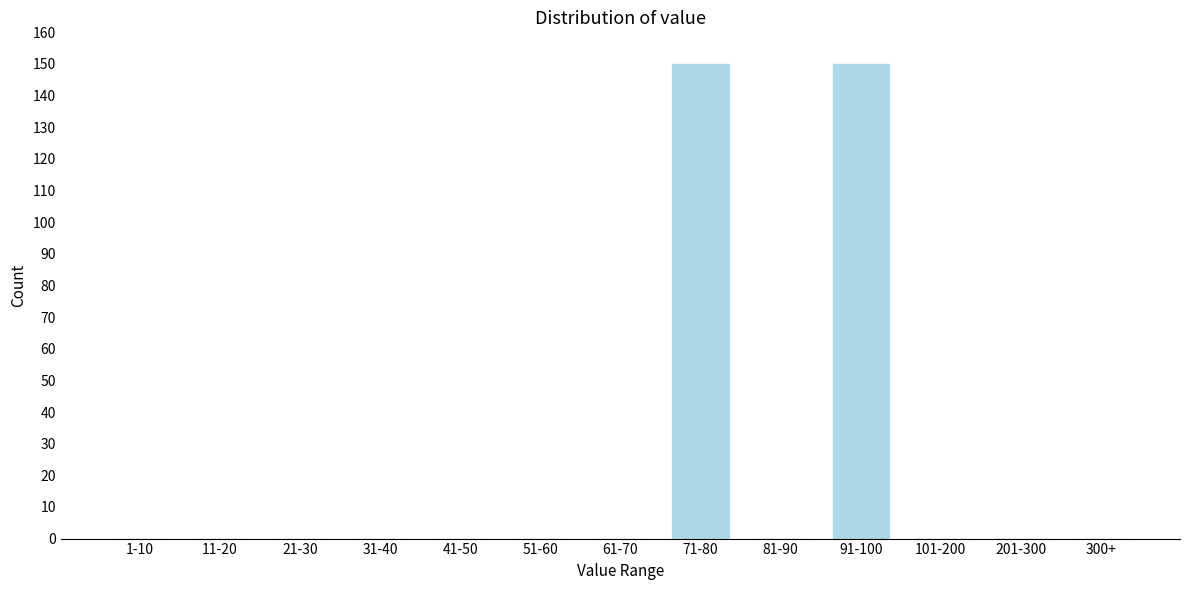

Reading right to left, what are all the values shown in this chart?

300+=0	201-300=0	101-200=0	91-100=150	81-90=0	71-80=150	61-70=0	51-60=0	41-50=0	31-40=0	21-30=0	11-20=0	1-10=0